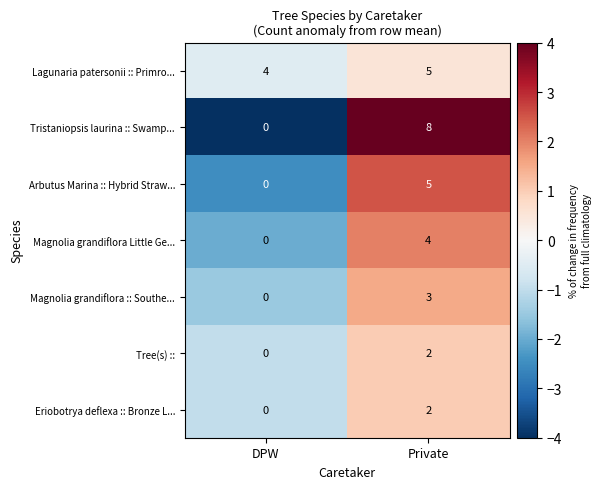

Which series has the widest spread of values?

Tristaniopsis laurina :: Swamp...